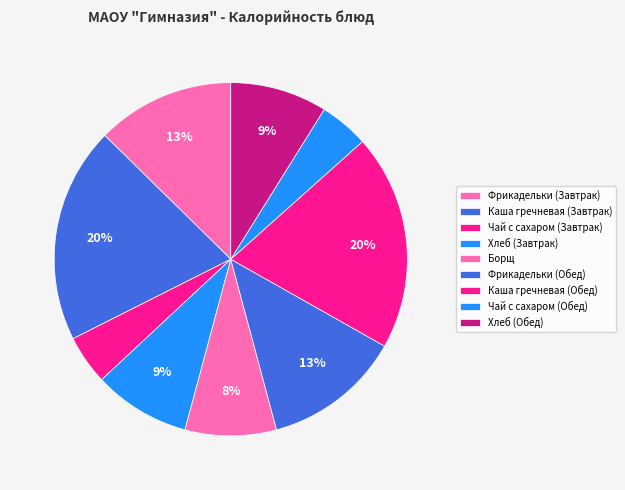

What portion of the pie excludes Чай с сахаром (Обед)?

95.5%